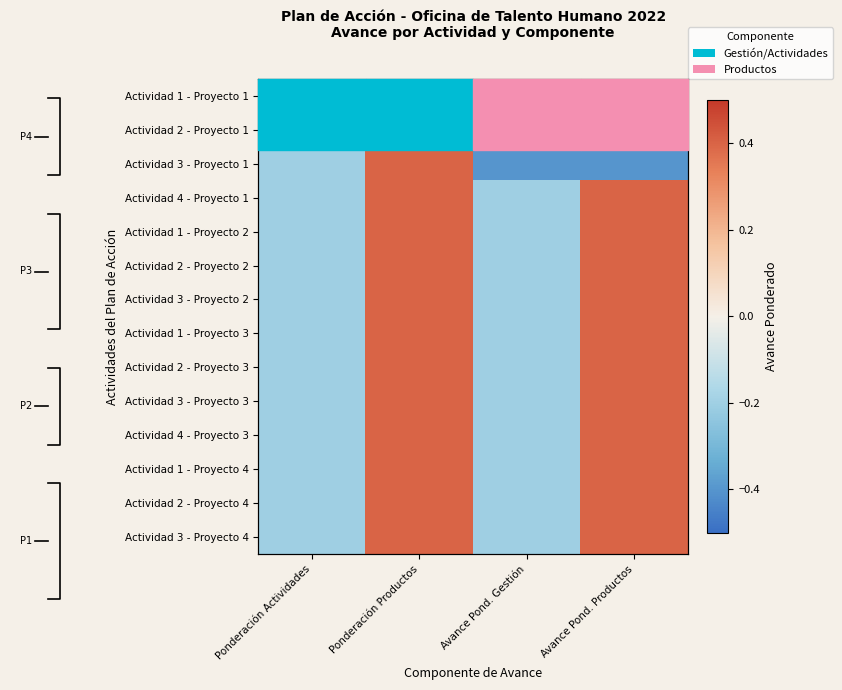

List the series in order of their peak value, highest first.

Actividad 1 - Proyecto 1, Actividad 2 - Proyecto 1, Actividad 3 - Proyecto 1, Actividad 4 - Proyecto 1, Actividad 1 - Proyecto 2, Actividad 2 - Proyecto 2, Actividad 3 - Proyecto 2, Actividad 1 - Proyecto 3, Actividad 2 - Proyecto 3, Actividad 3 - Proyecto 3, Actividad 4 - Proyecto 3, Actividad 1 - Proyecto 4, Actividad 2 - Proyecto 4, Actividad 3 - Proyecto 4